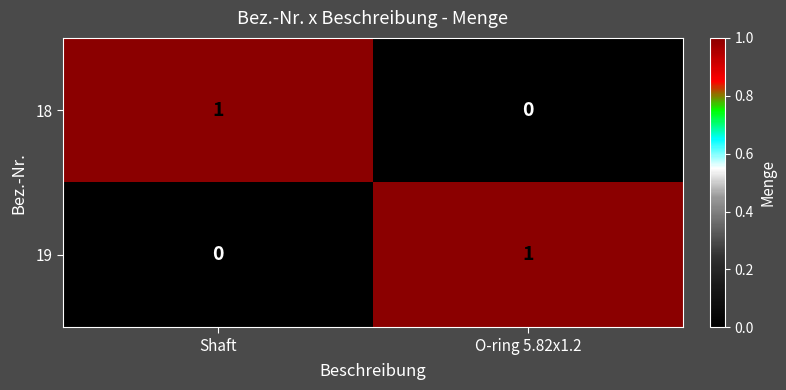

At O-ring 5.82x1.2, list the series in order from largest to smallest.

19, 18